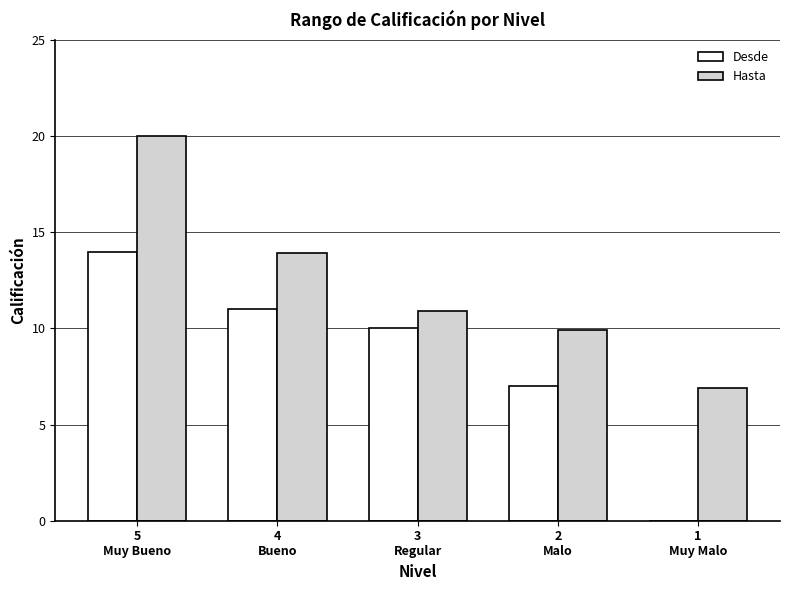

Are the bars grouped side by side (vs. stacked)?

Yes